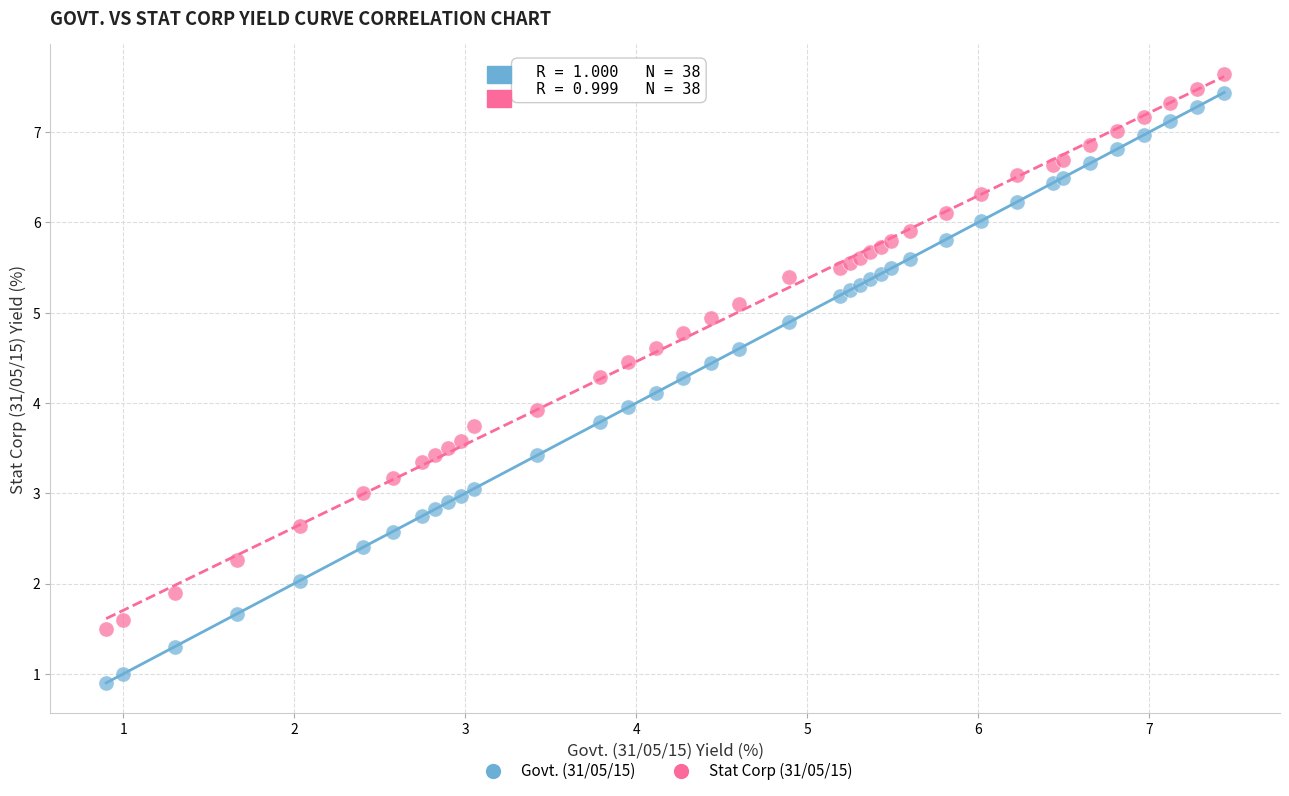

What is the X range (max minus min) for the scatter plot?

6.5